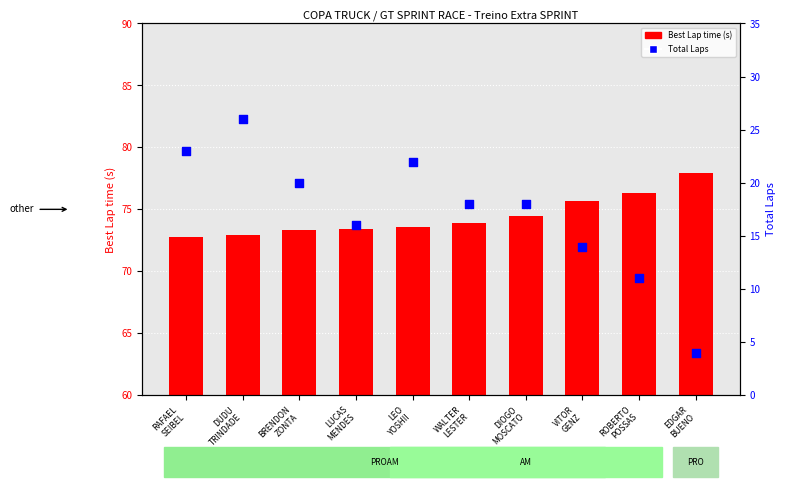

Which series has the largest total across all categories?

Best Lap time (s)